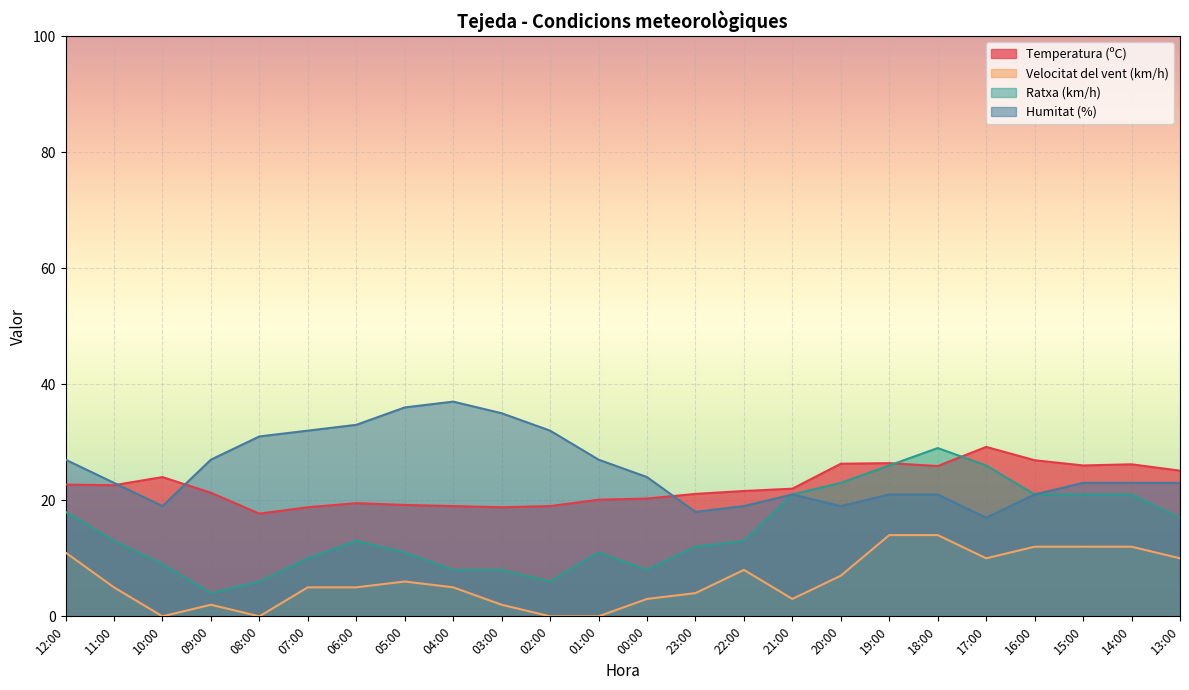

At which label does Humitat (%) reach its peak?

04:00